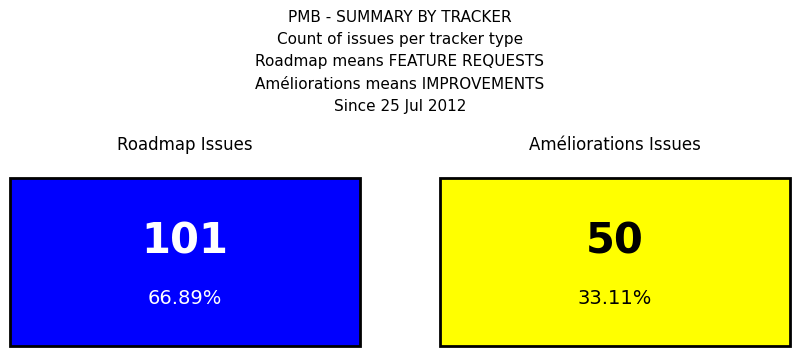

Rank the categories by value from highest to lowest.

Roadmap, Améliorations